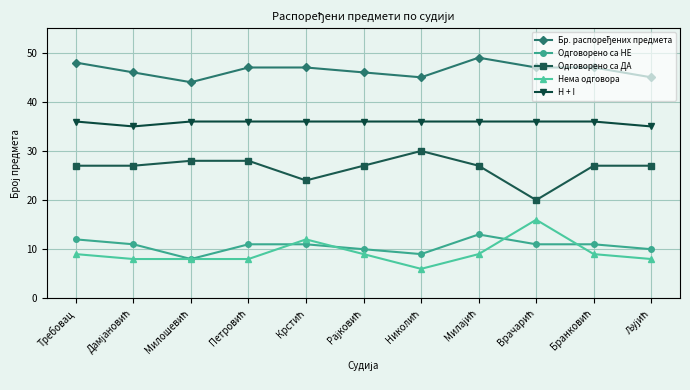

What is the total value across all series at Требовац?

132